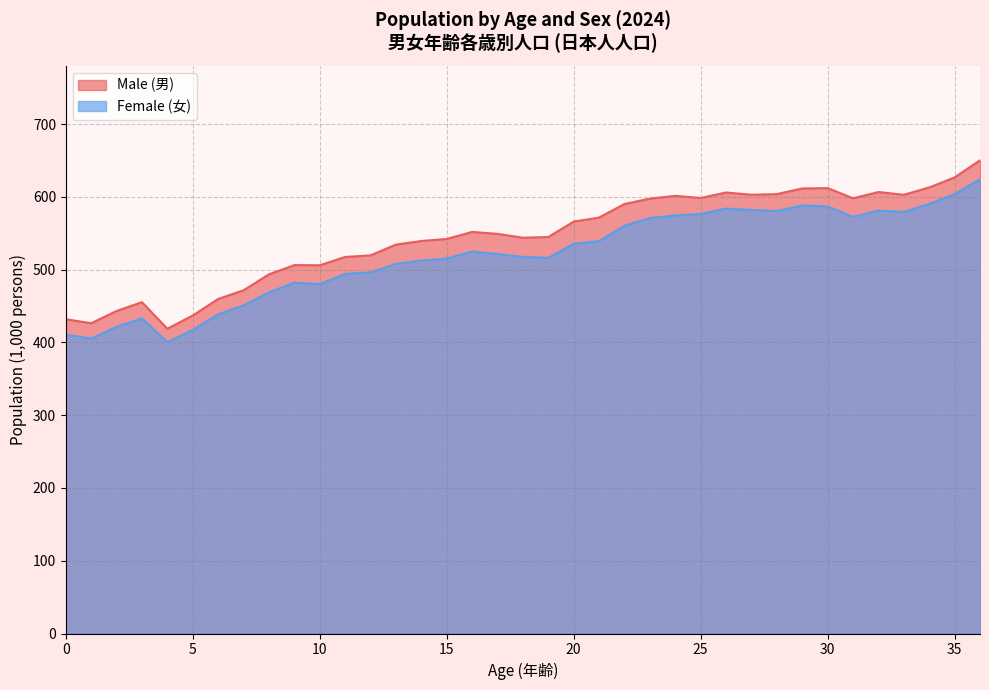

At which category does Male (男) reach its first local peak?

3